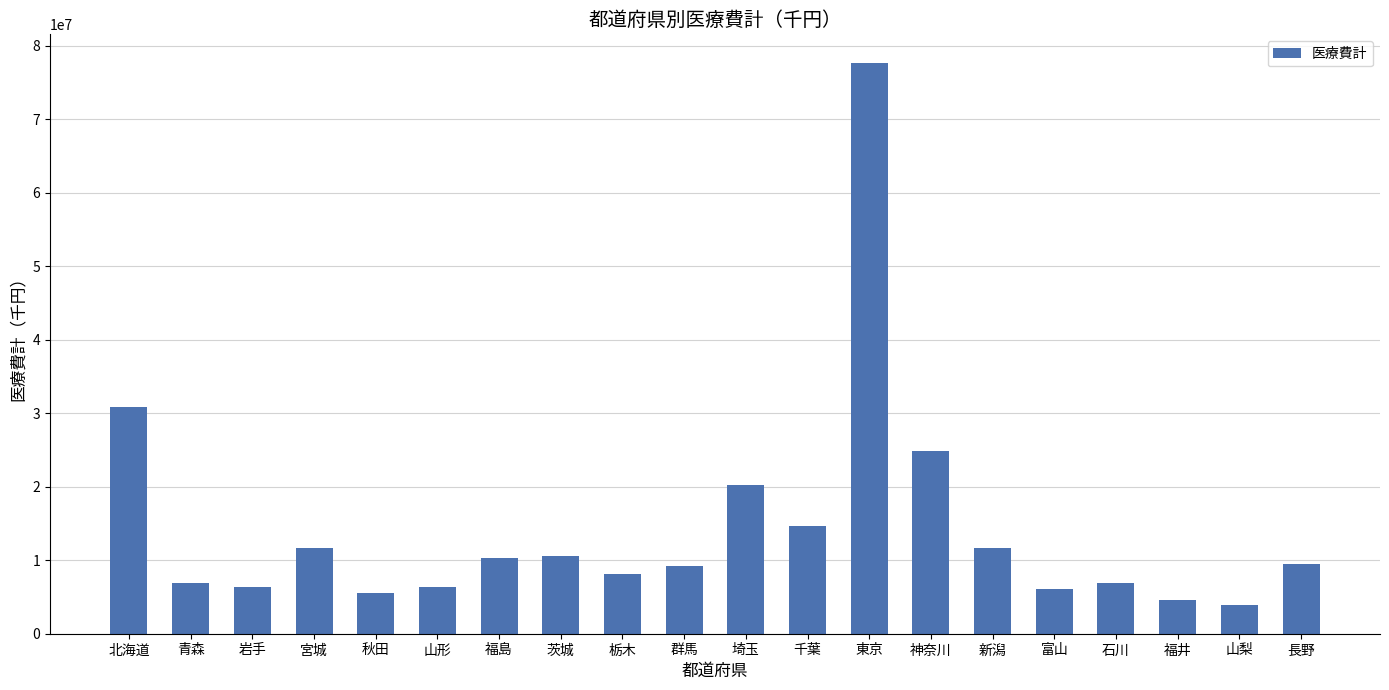

What is the difference between the second highest and second lowest values?

26284915.6